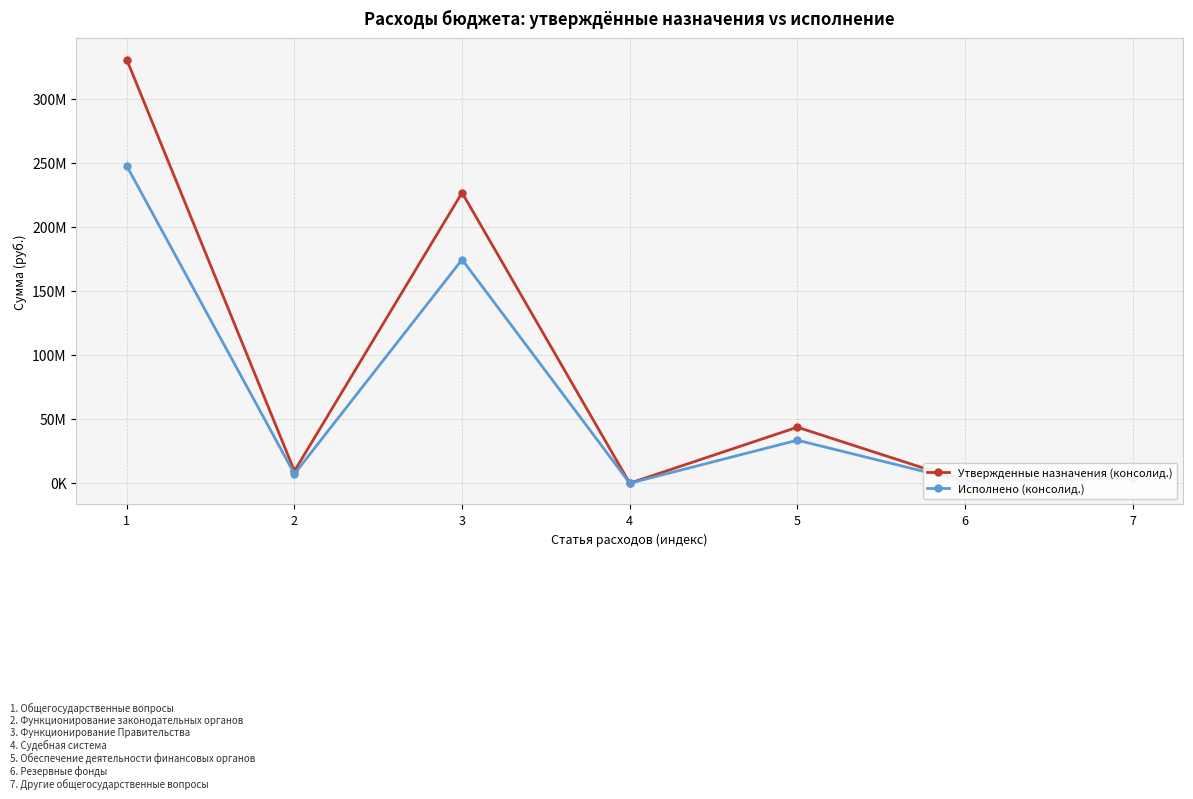

Where is the first local minimum for Утвержденные назначения (консолид.)?

2